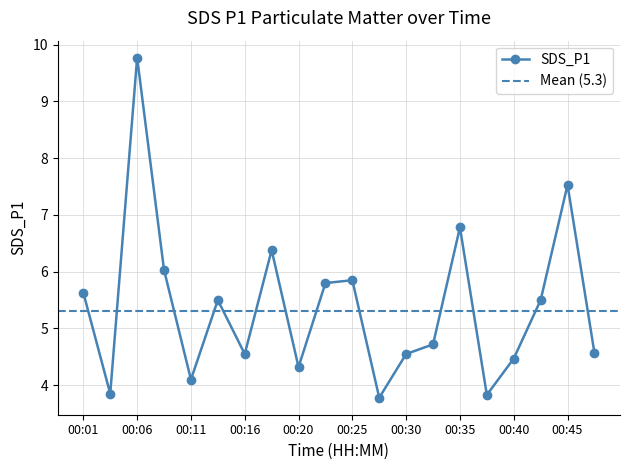

Which label corresponds to the largest value in the chart?

00:06